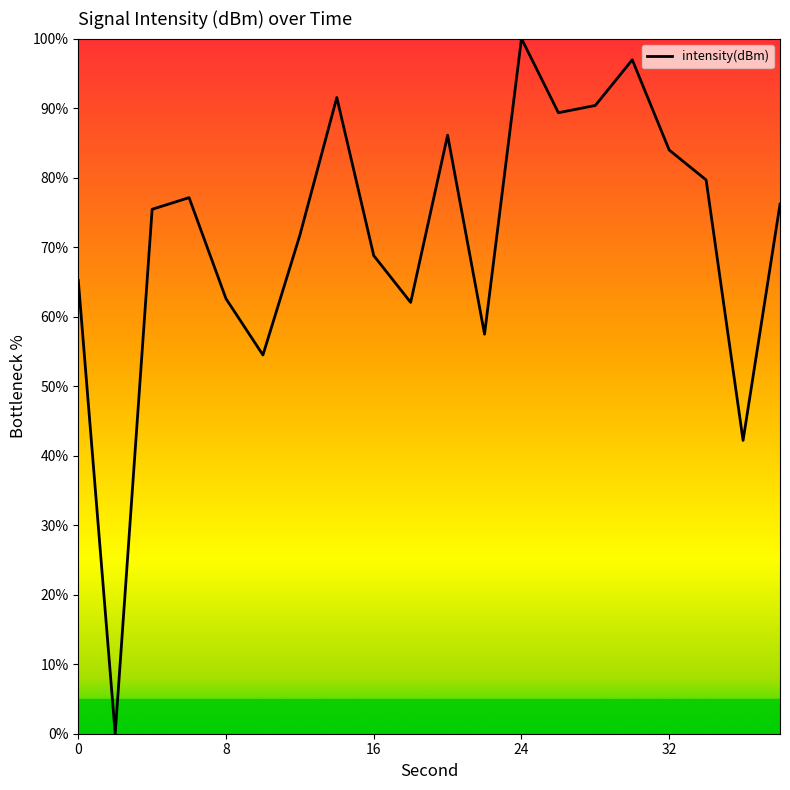

What is the difference between the maximum and minimum values?

100.0